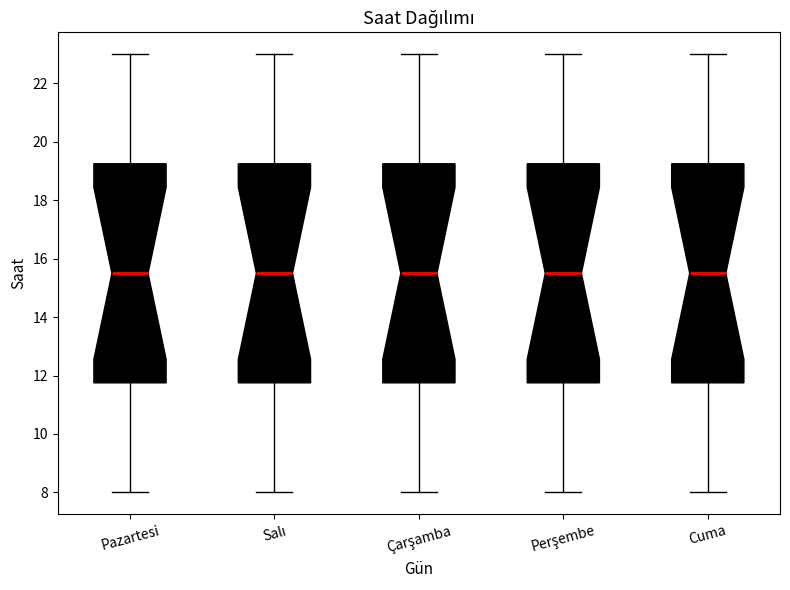

Reading left to right, transcribe this box plot: for each box, give where its median line is, the range the box spans, and where its two whiskers end, as read against the y-axis. The values are not printed on the chart, so give them approximately, as read against the axis.

Pazartesi: median 15.6, box 11.8 to 19.2, whiskers 8.0 to 23.0
Salı: median 15.6, box 11.8 to 19.2, whiskers 8.0 to 23.0
Çarşamba: median 15.6, box 11.8 to 19.2, whiskers 8.0 to 23.0
Perşembe: median 15.6, box 11.8 to 19.2, whiskers 8.0 to 23.0
Cuma: median 15.6, box 11.8 to 19.2, whiskers 8.0 to 23.0